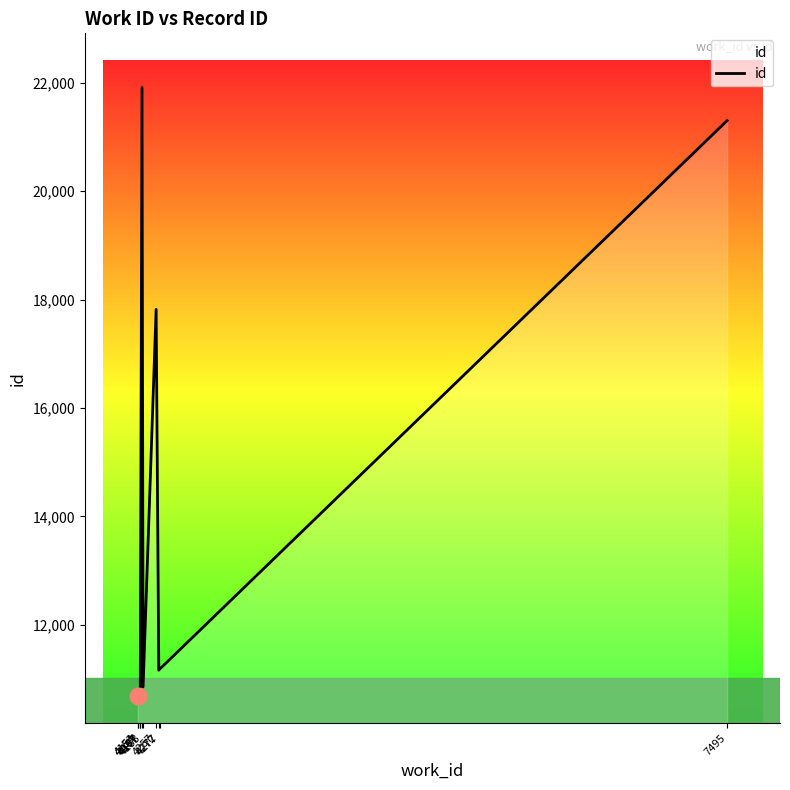

Reading right to left, transcribe all the data shown in this chart.

21302	11182	11163	17819	10854	21912	10782	10751	10696	10688